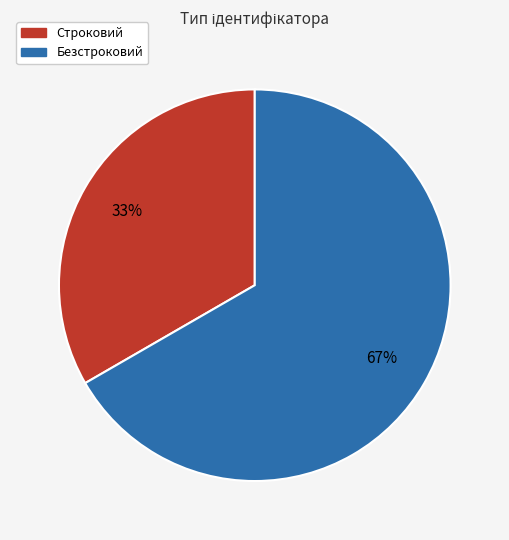

Approximately how many times larger is the value at Строковий compared to Безстроковий?

0.5